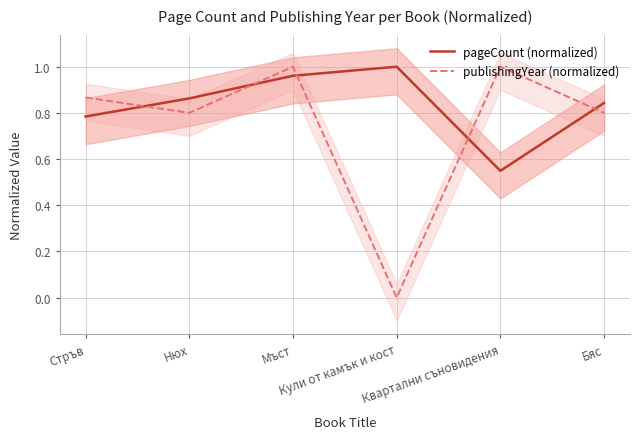

At how many categories does at least one series exceed 0?

6